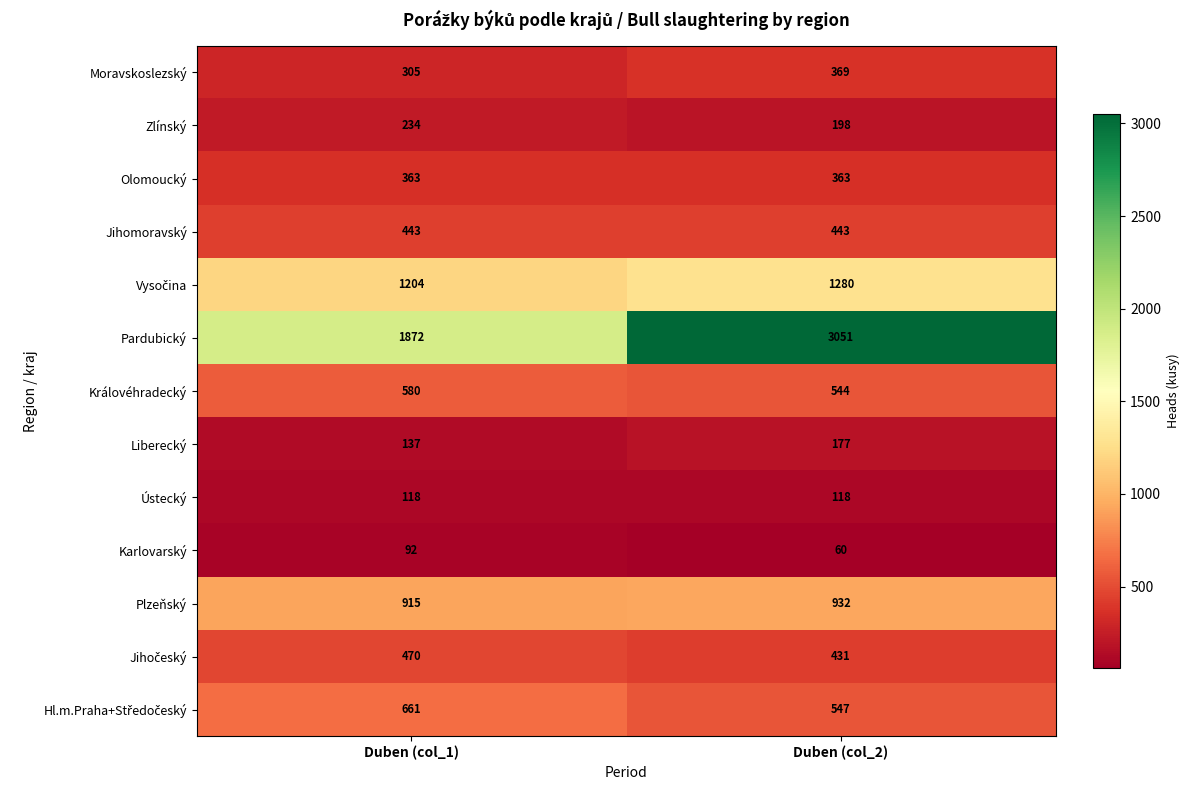

Which series changed the most between Duben (col_1) and Duben (col_2)?

Pardubický